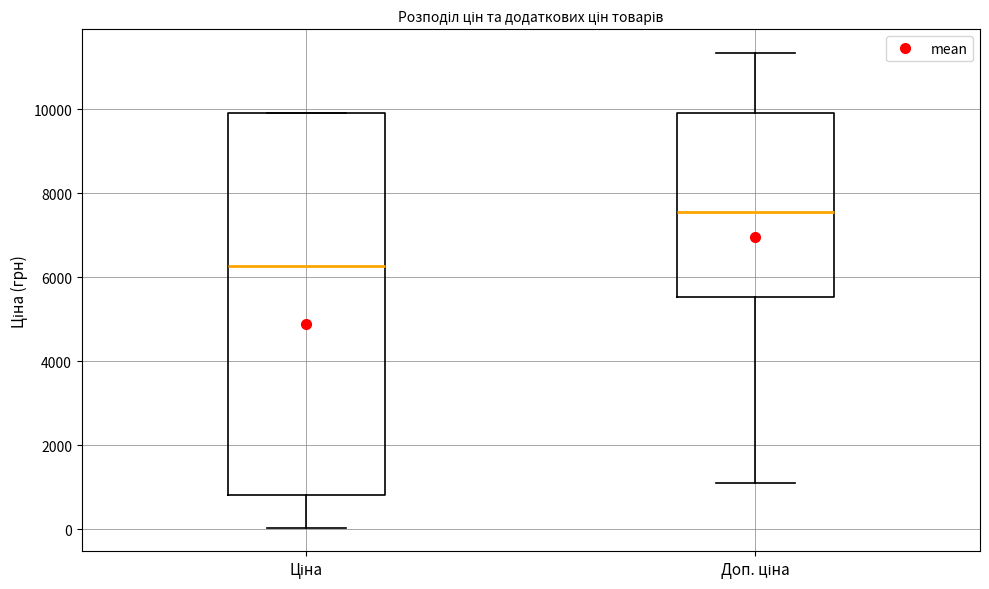

Where does the median line of the box for Ціна sit on the y-axis? The values are not printed on the chart, so give them approximately, as read against the axis.

6200